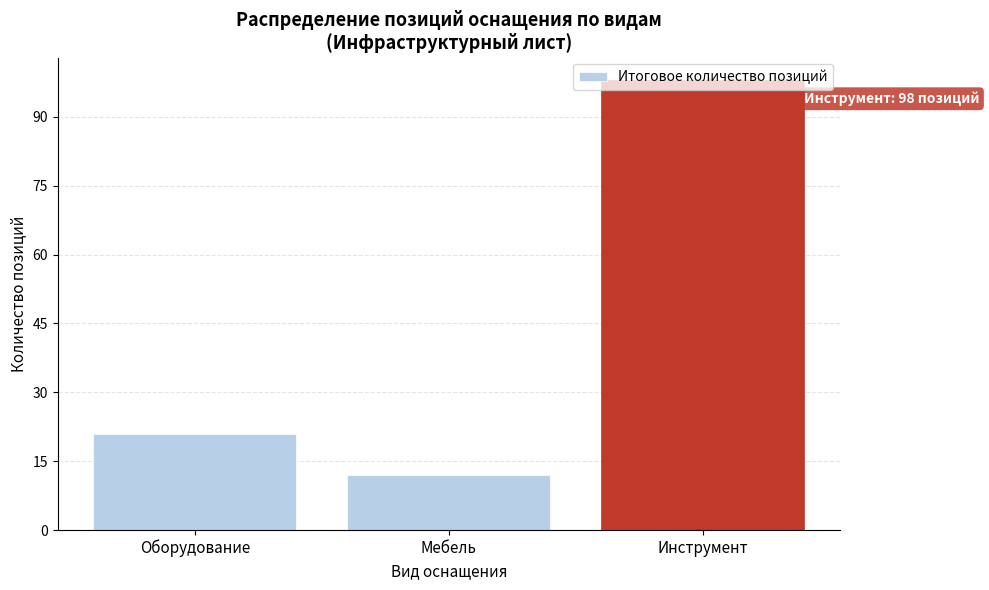

Which has a higher value, Оборудование or Мебель?

Оборудование